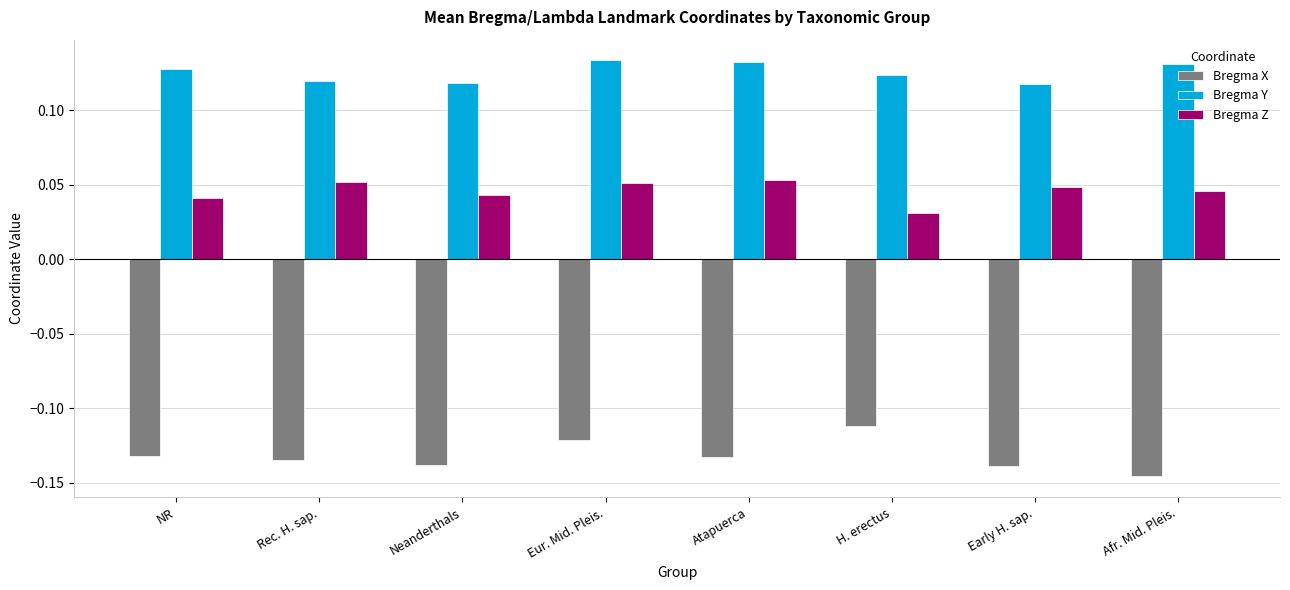

What is the spread (max minus min) of values at Early H. sap.?

0.3